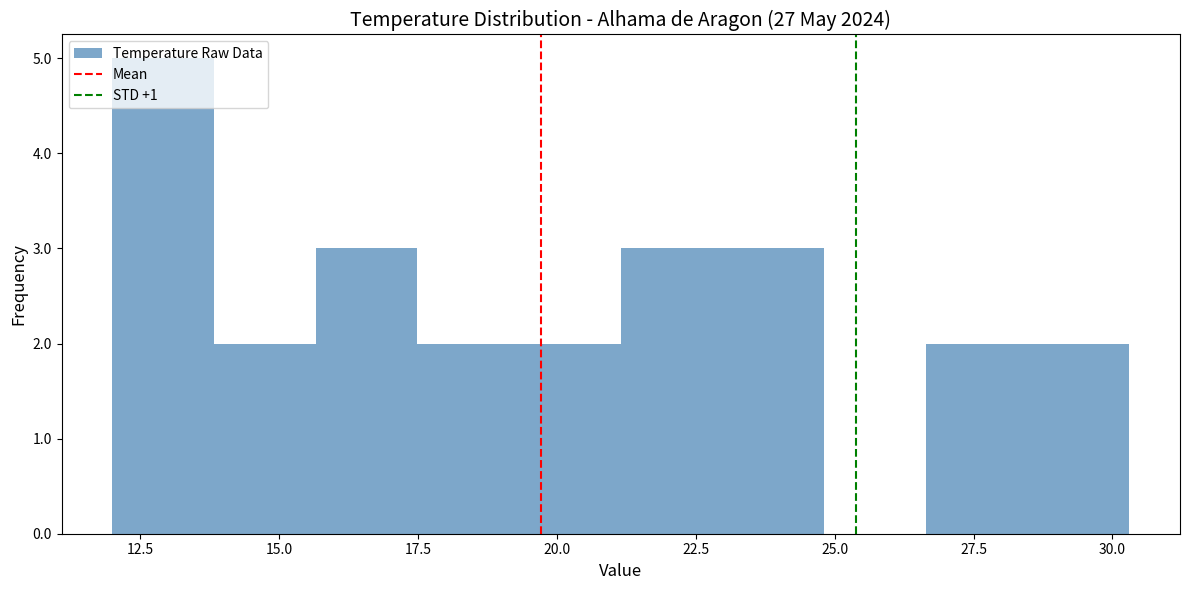

Around what value on the x-axis is the tallest bar? Give the approximate position of its centre, as read against the axis.

13.0